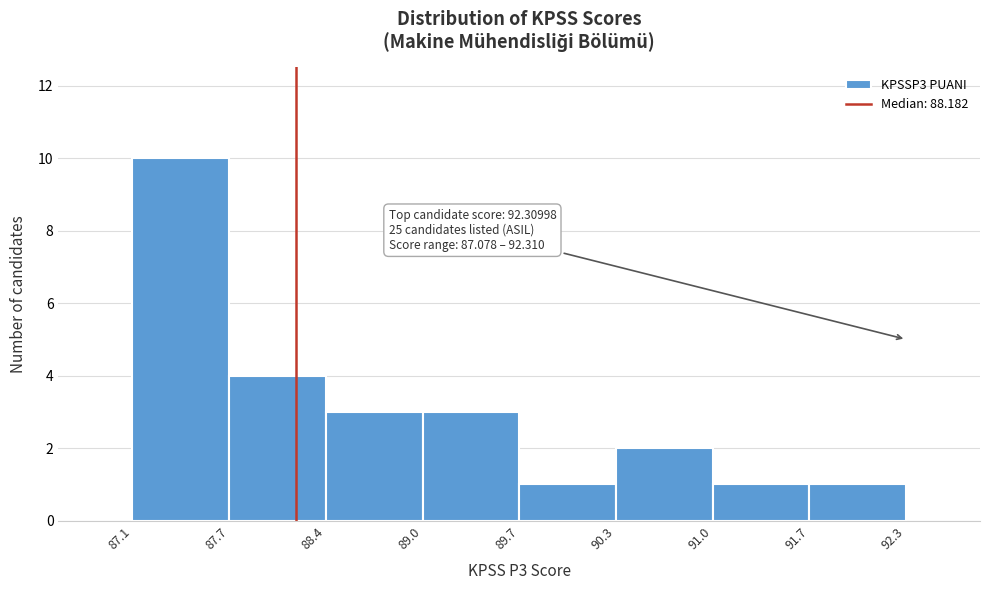

Over which range of the x-axis is the bar tallest?

87.1 to 87.7